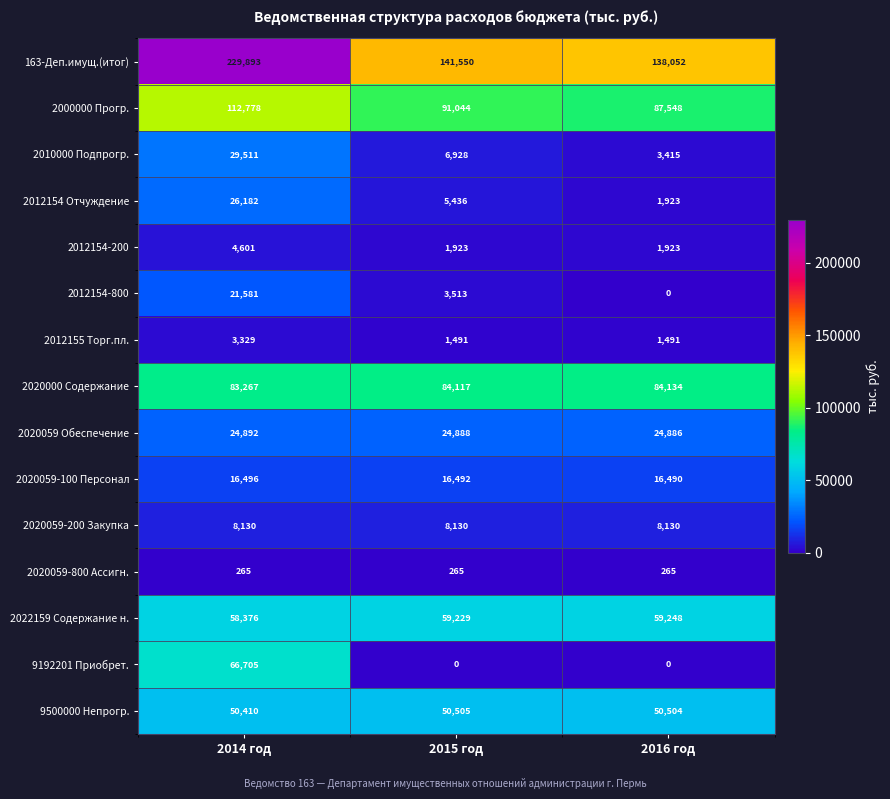

At 2014 год, list the series in order from smallest to largest.

2020059-800 Ассигн., 2012155 Торг.пл., 2012154-200, 2020059-200 Закупка, 2020059-100 Персонал, 2012154-800, 2020059 Обеспечение, 2012154 Отчуждение, 2010000 Подпрогр., 9500000 Непрогр., 2022159 Содержание н., 9192201 Приобрет., 2020000 Содержание, 2000000 Прогр., 163-Деп.имущ.(итог)